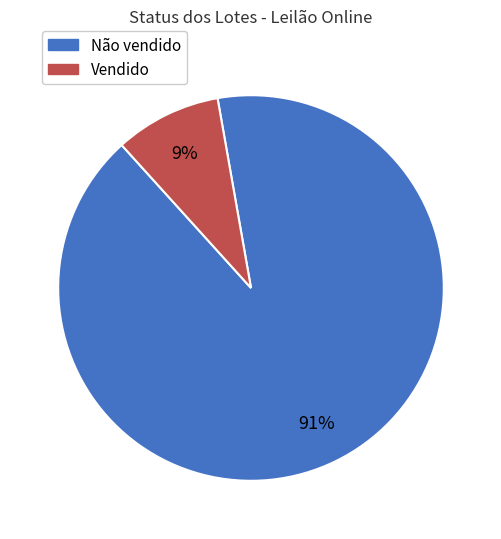

Rank the categories by value from highest to lowest.

Não vendido, Vendido